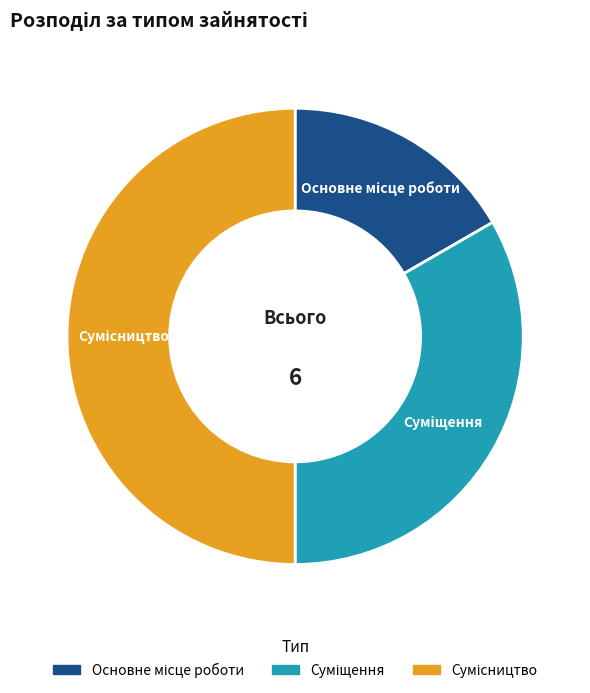

How many slices are in this pie chart?

3